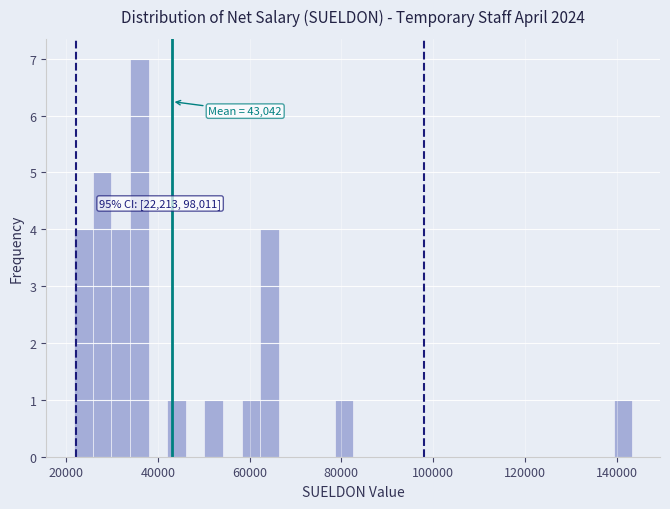

Read against the x-axis, roughly where is the centre of the tallest bar?

36000